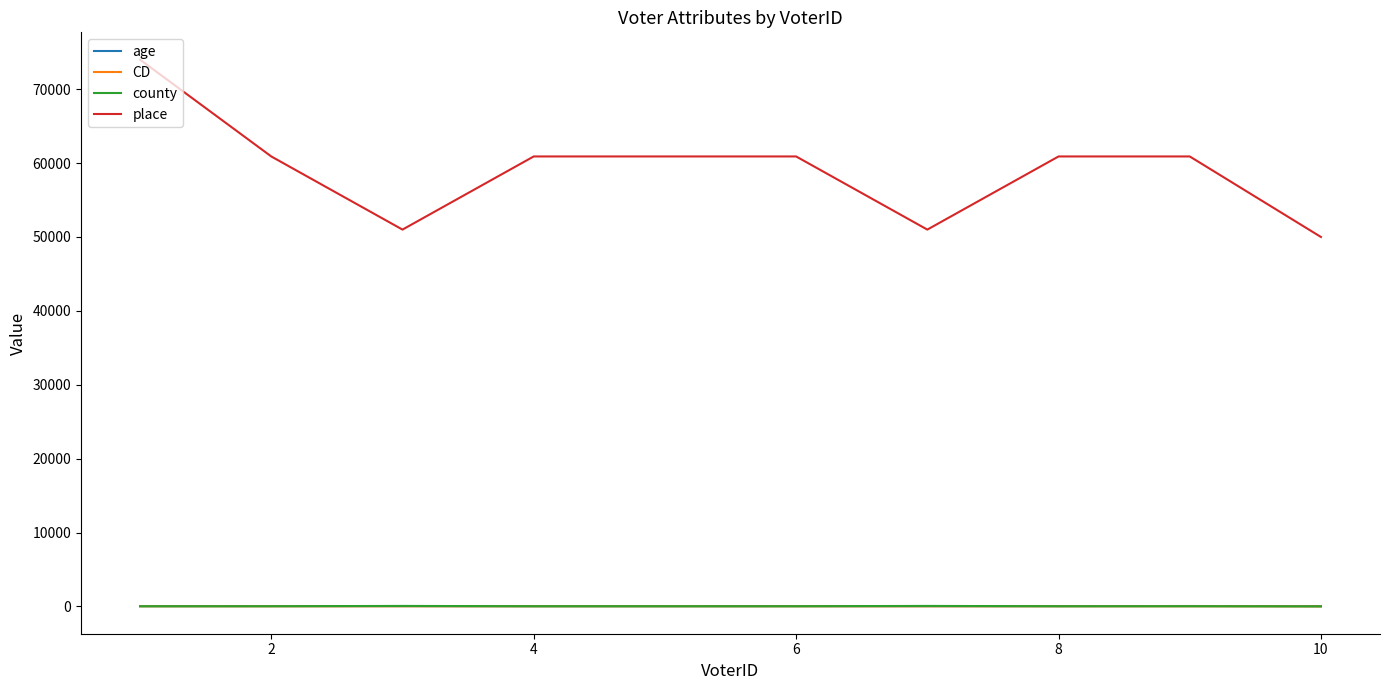

Which series has the widest spread of values?

place